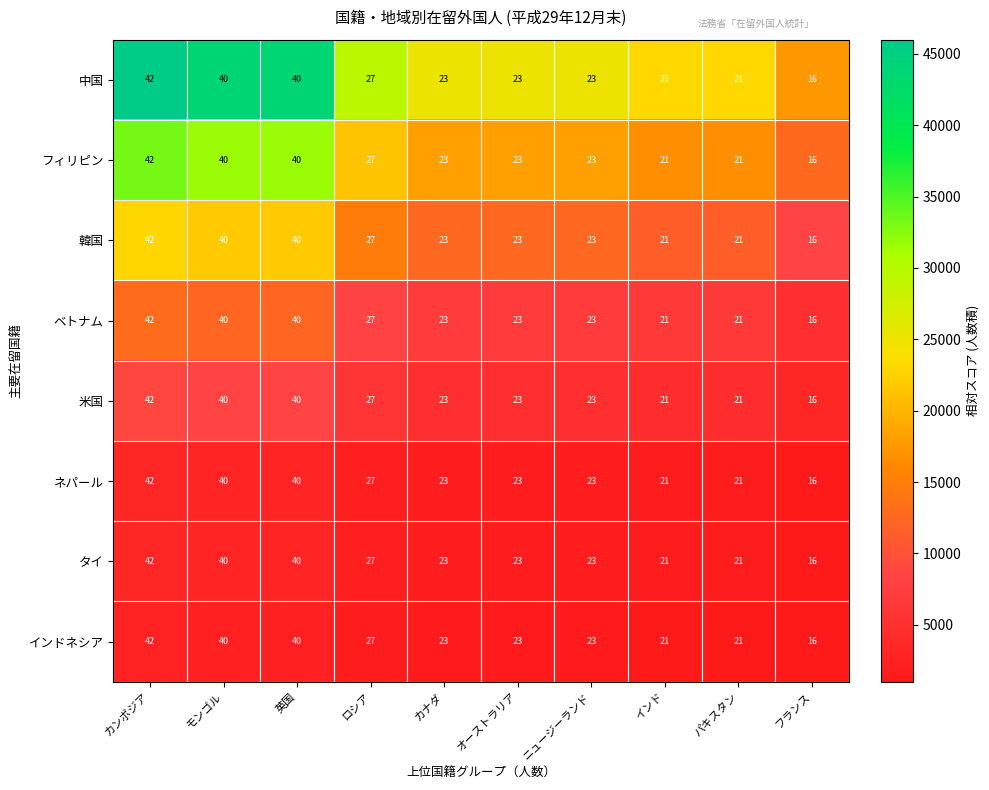

At how many categories does at least one series exceed 39?

3